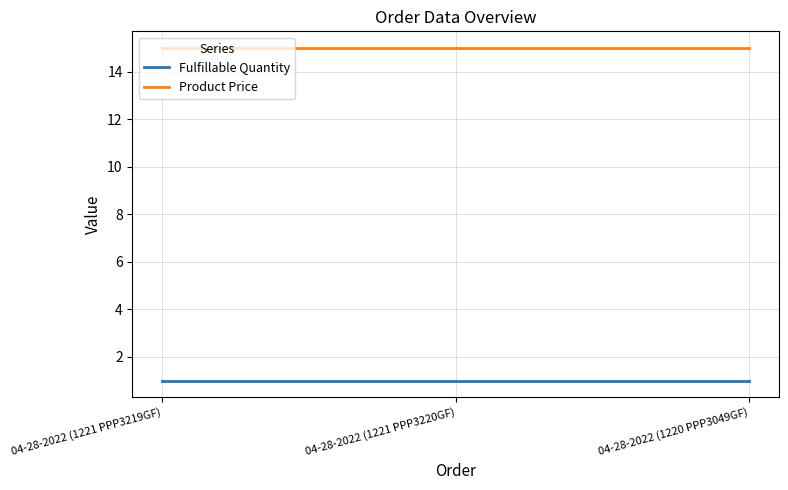

What is the difference between the highest and lowest values at 04-28-2022 (1221 PPP3219GF)?

14.0